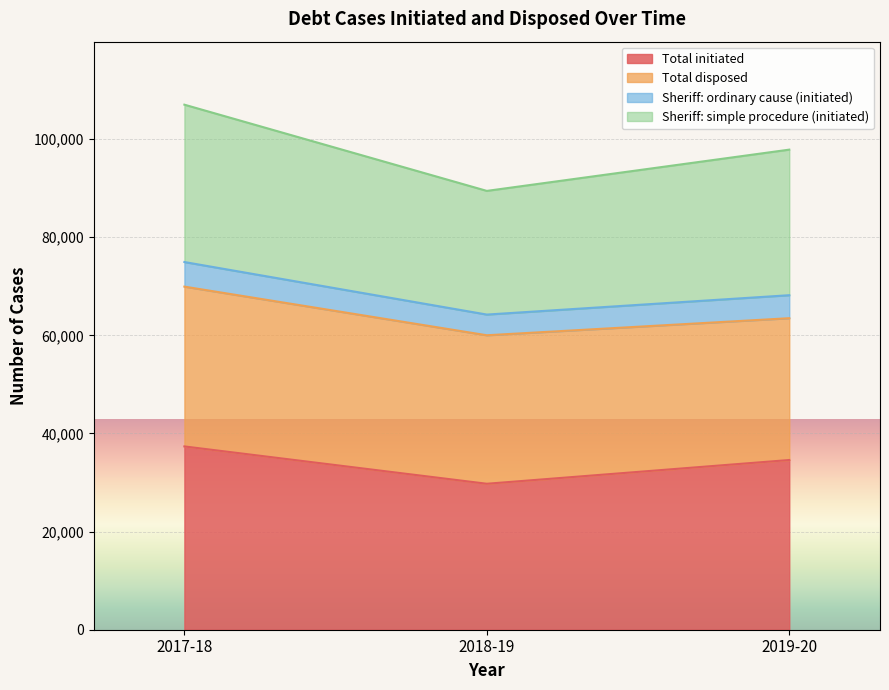

What position from the left is 2017-18?

1